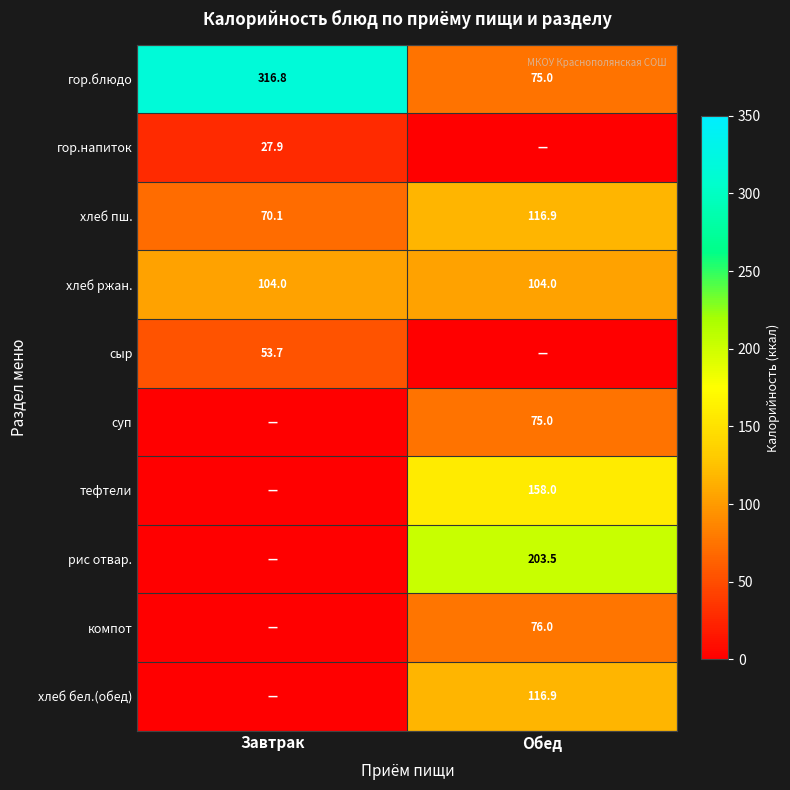

Which category has the lowest value in the гор.блюдо series?

Обед